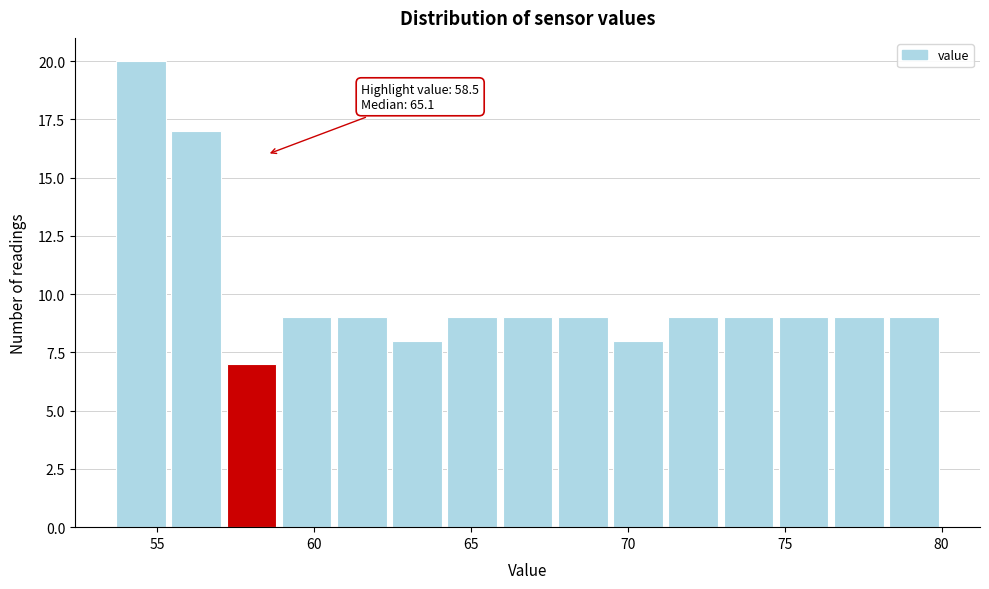

Around what value on the x-axis is the tallest bar? Give the approximate position of its centre, as read against the axis.

54.5